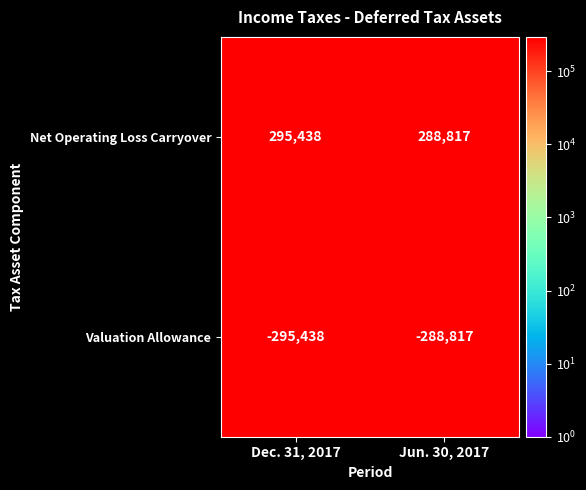

Reading left to right, list all the values displayed in this chart.

Net Operating Loss Carryover: Dec. 31, 2017=295438	Jun. 30, 2017=288817
Valuation Allowance: Dec. 31, 2017=-295438	Jun. 30, 2017=-288817